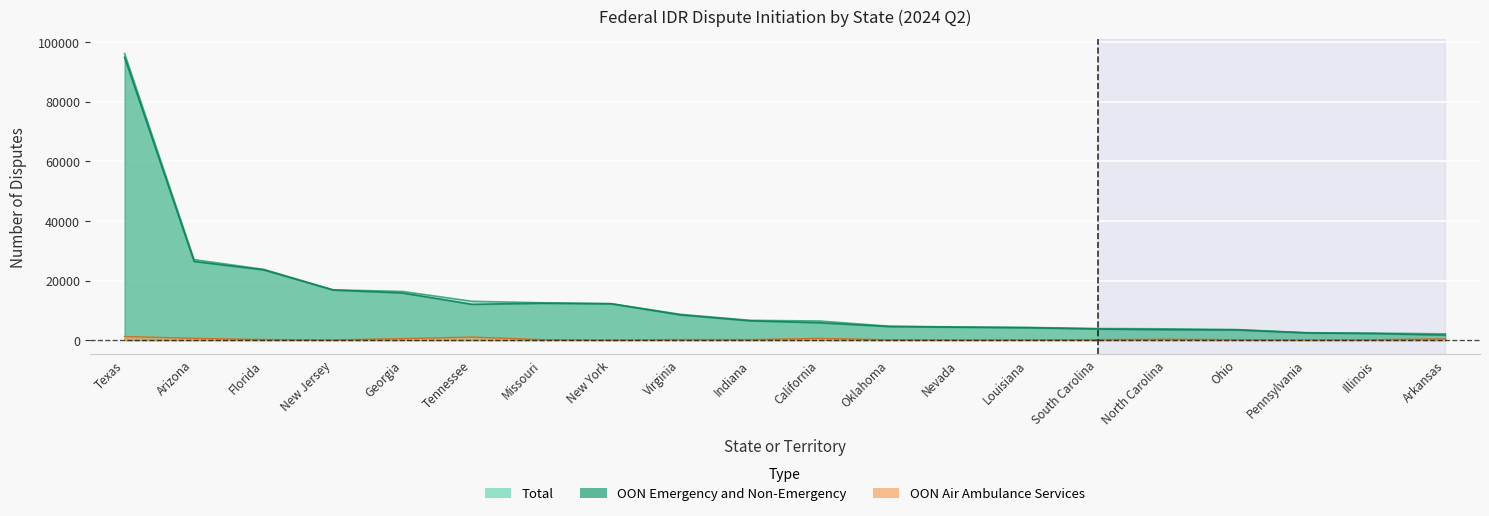

What is the sum of the Total values at Nevada and Georgia?

20717